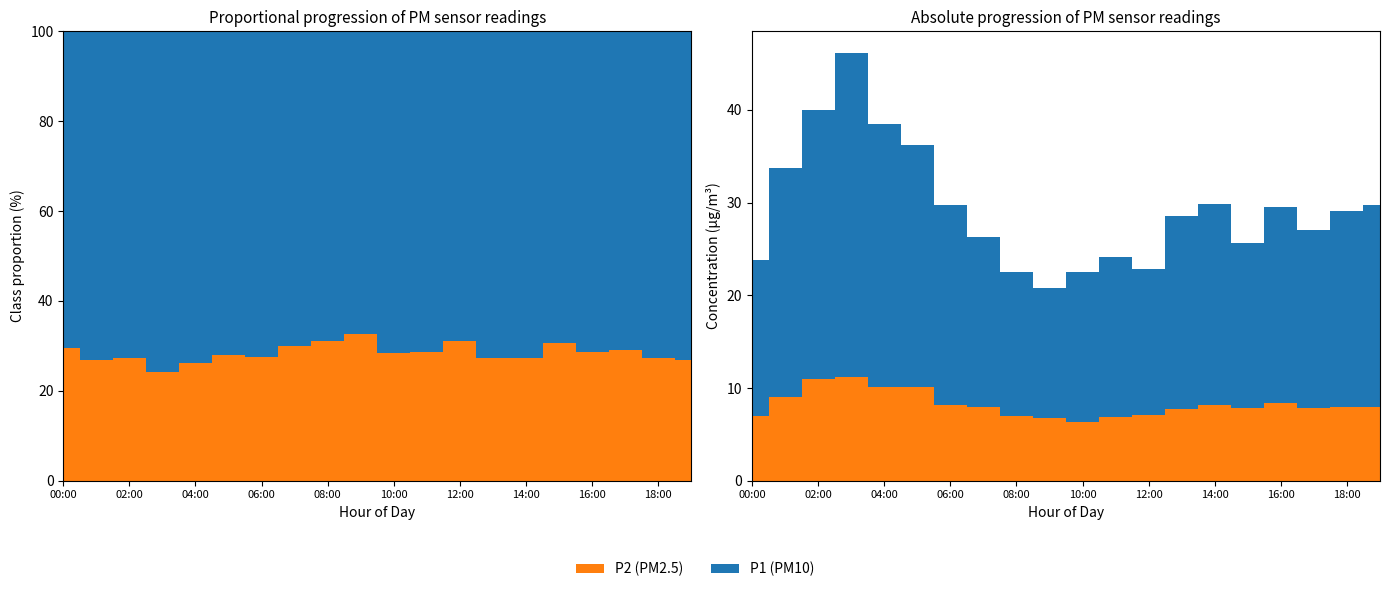

Reading left to right, what are all the values shown in this chart?

P1: 16.8	24.7	29.1	35.0	28.4	26.1	21.5	18.4	15.5	14.0	16.1	17.2	15.7	20.8	21.7	17.8	21.1	19.2	21.2	21.8
P2: 7.0	9.1	10.9	11.2	10.1	10.1	8.2	7.9	7.0	6.8	6.4	6.9	7.1	7.8	8.1	7.8	8.4	7.8	7.9	8.0